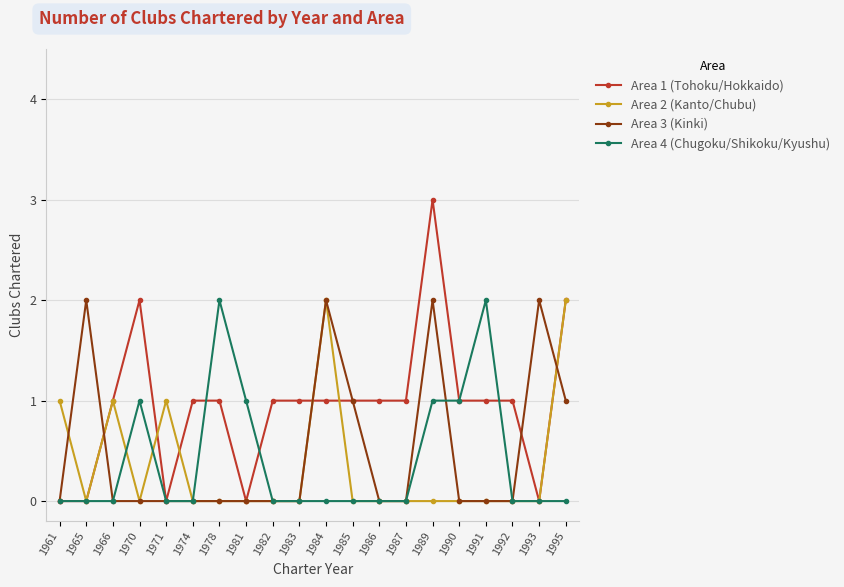

What is the difference between the second highest and second lowest values in the Area 1 (Tohoku/Hokkaido) series?

2